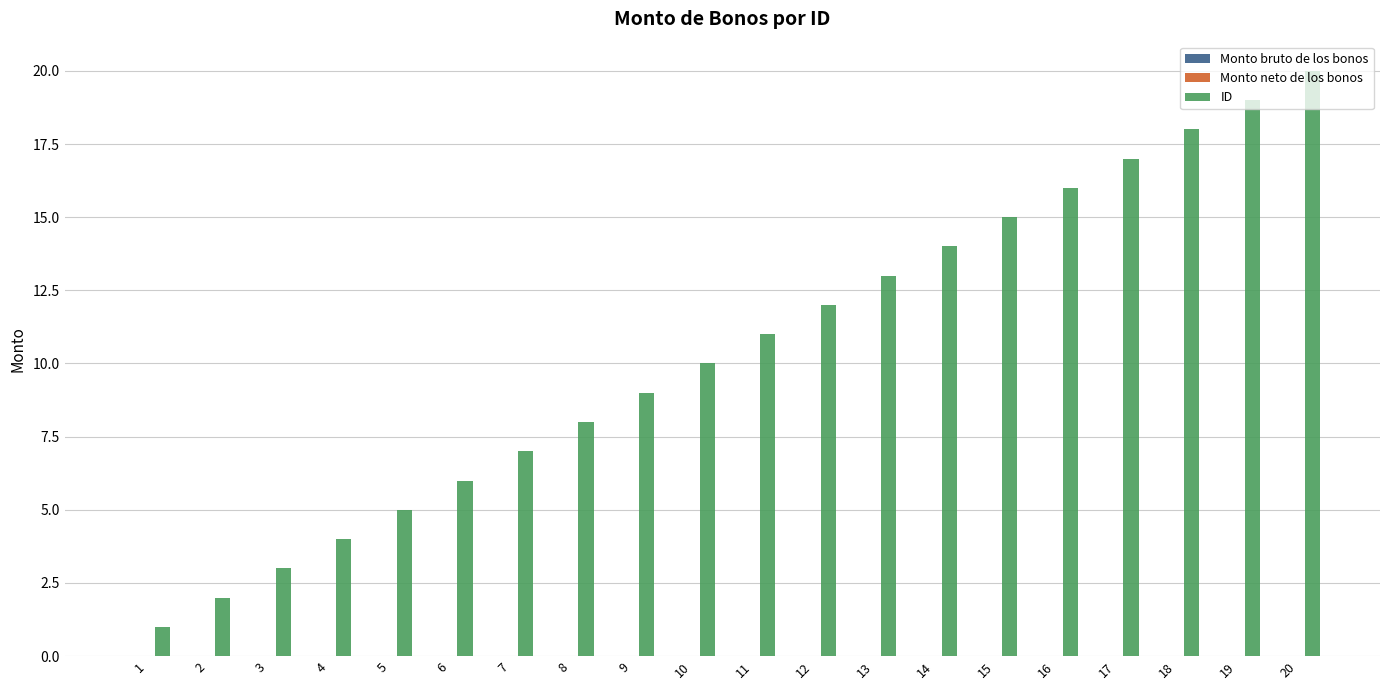

What is the difference between the maximum and second lowest values?

18